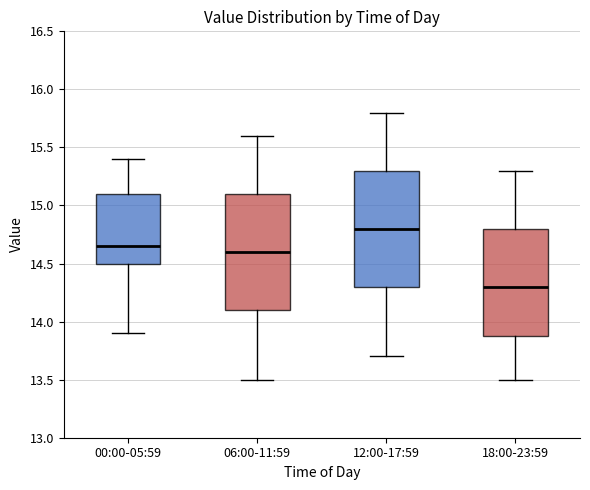

Where does the median line of the box for 06:00-11:59 sit on the y-axis? The values are not printed on the chart, so give them approximately, as read against the axis.

14.60